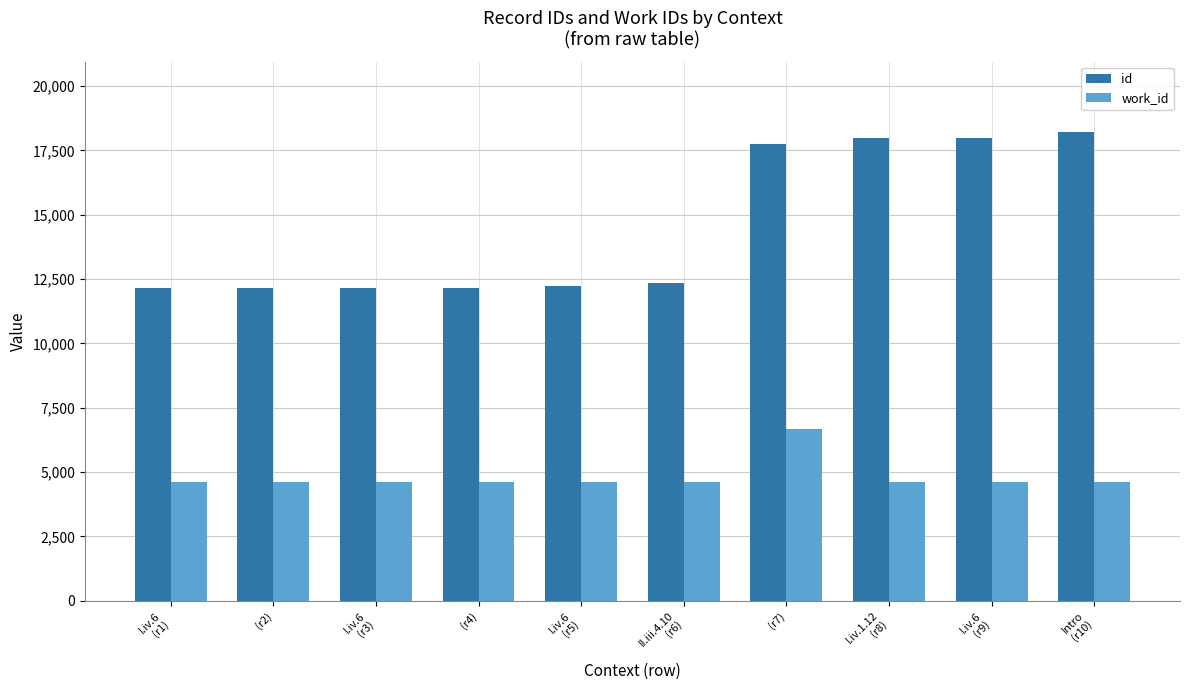

What is the average value of the work_id series?

4818